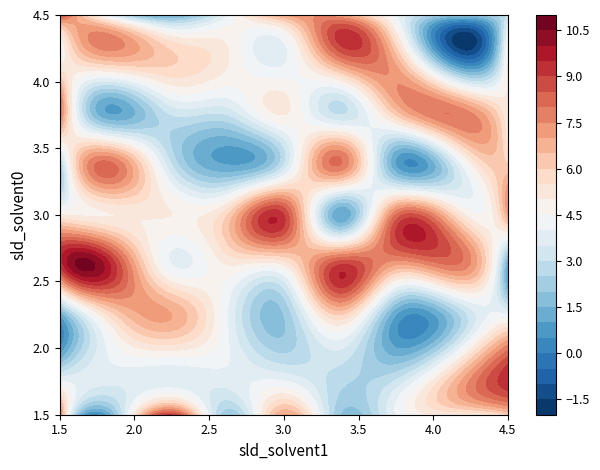

At which label is 9 closest to 4?

3